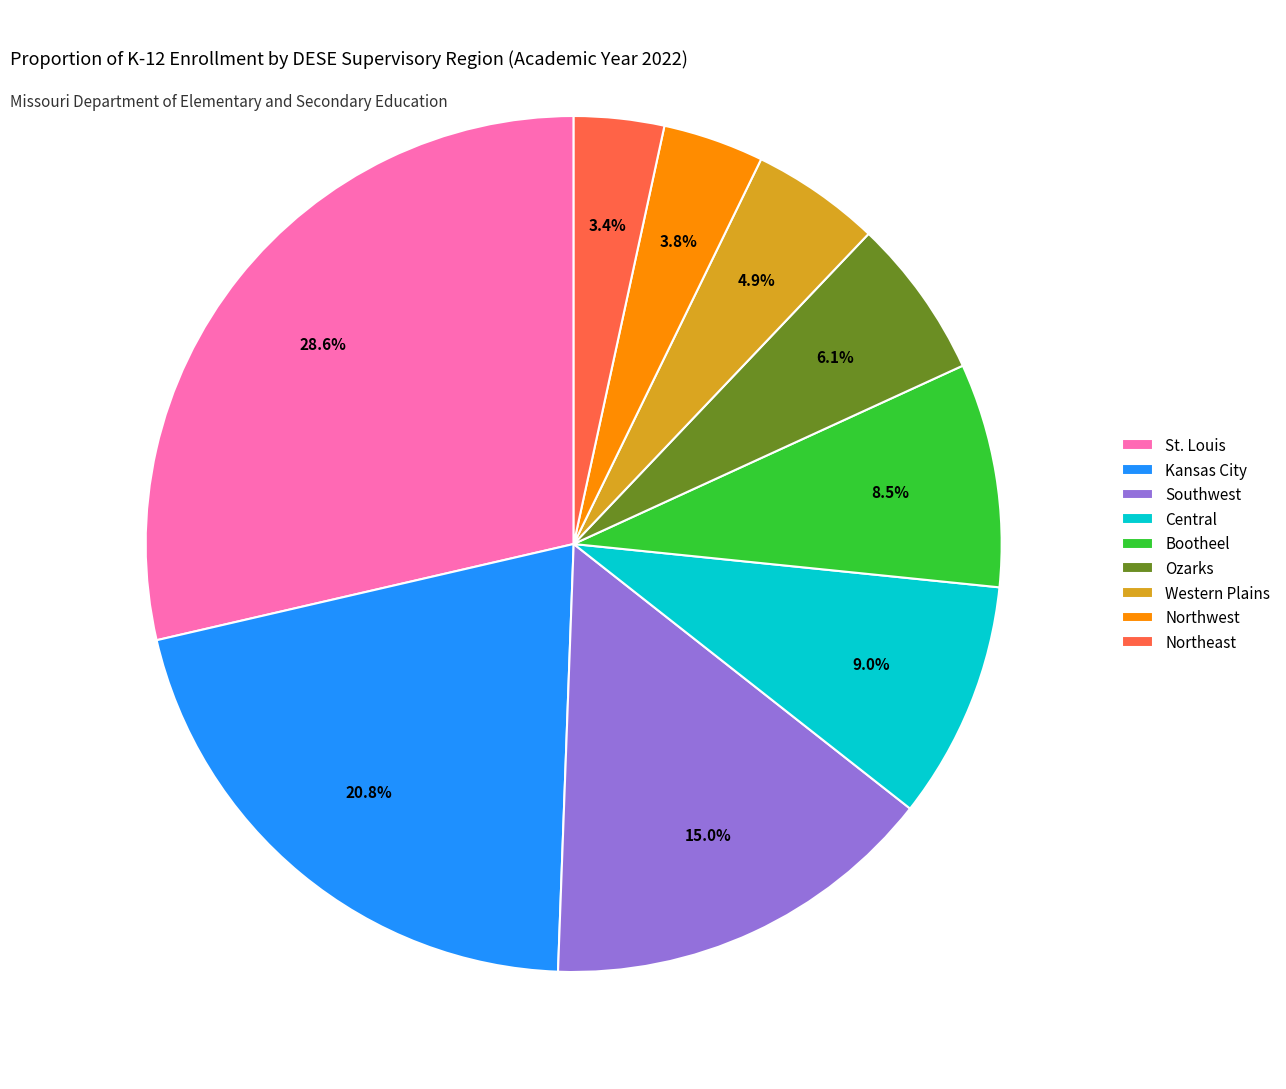

Does any single category account for the majority?

No